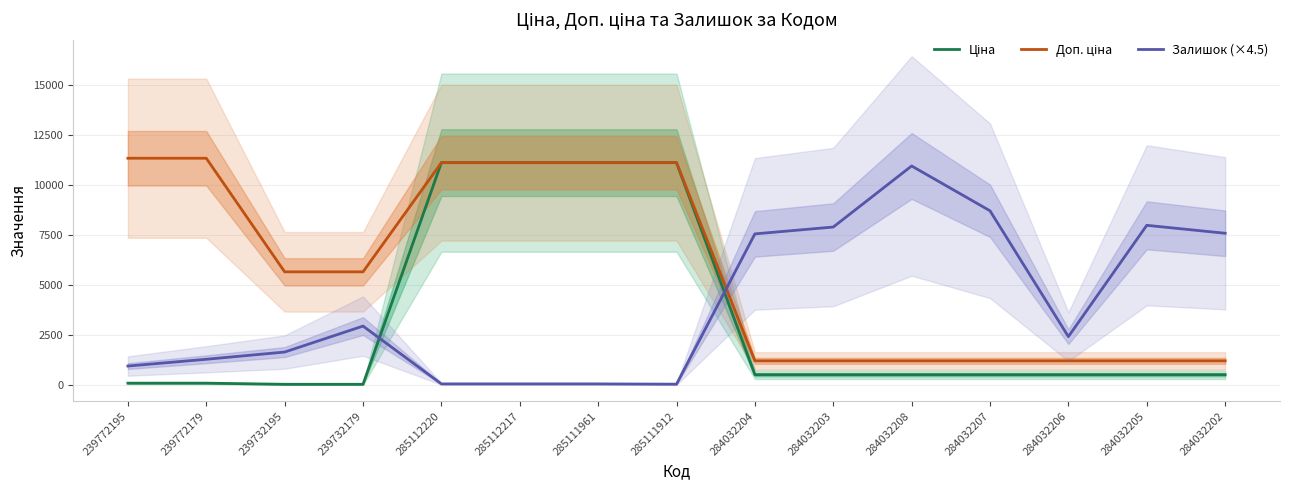

At how many categories does at least one series exceed 9075?

7